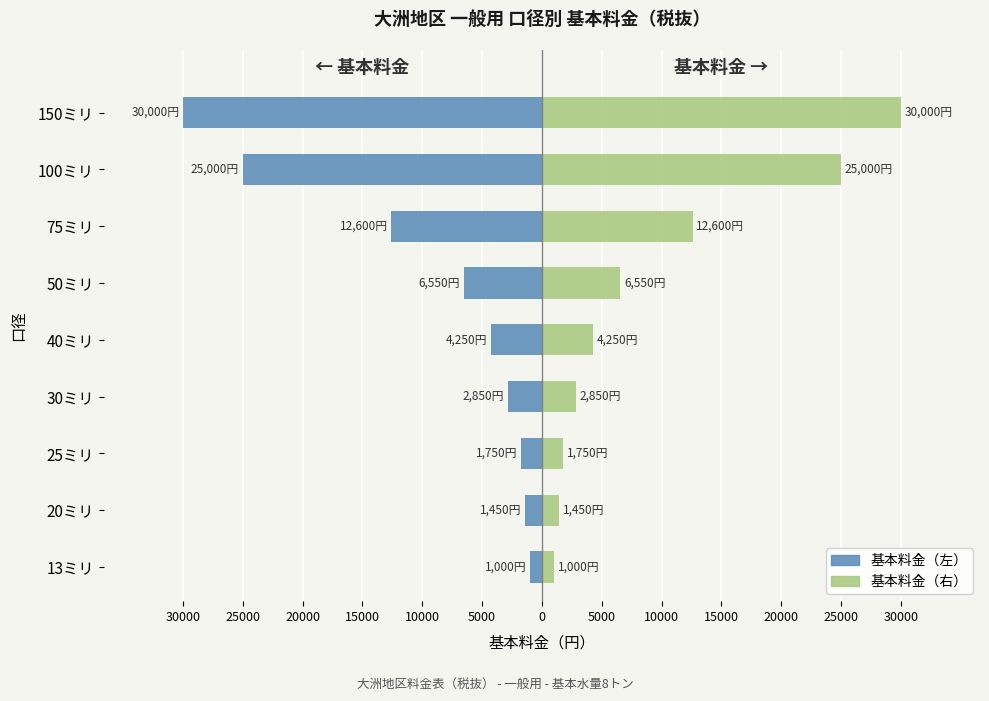

Which has a higher value, 75ミリ or 50ミリ?

50ミリ